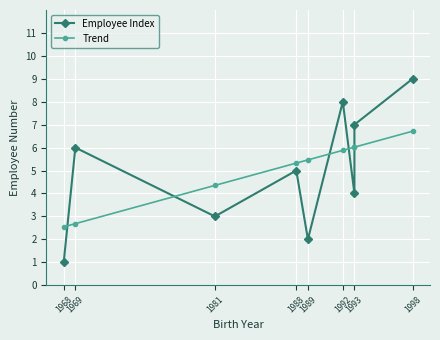

After their last crossing, which series has the higher values: Employee Index or Trend?

Employee Index